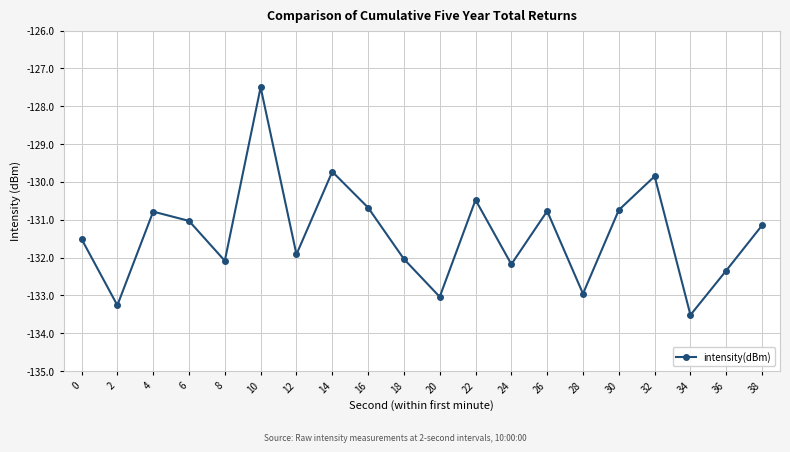

How many points are higher than both their immediate neighbors (excluding endpoints)?

6